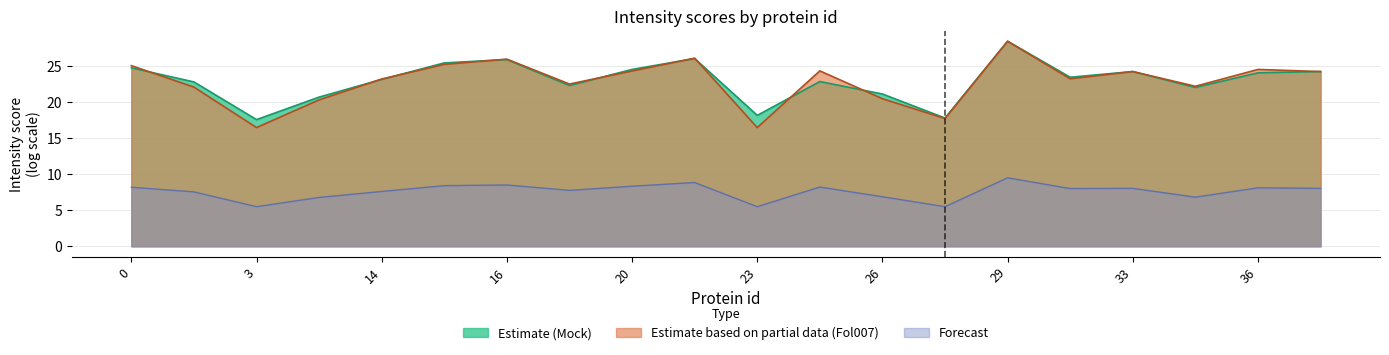

True or false: 41_Fol007_i2S2 has more than 2 interior local peaks.

True